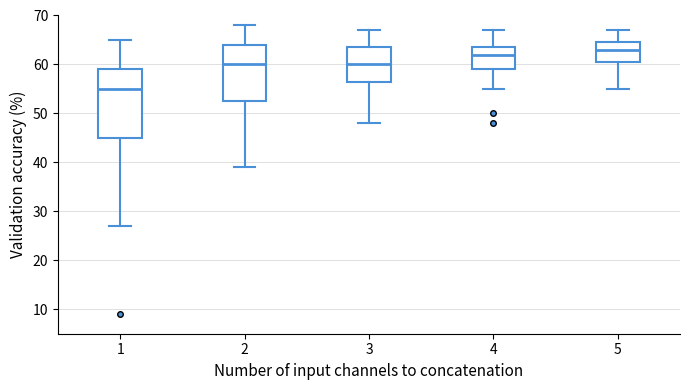

Which box's median line is the lowest?

1